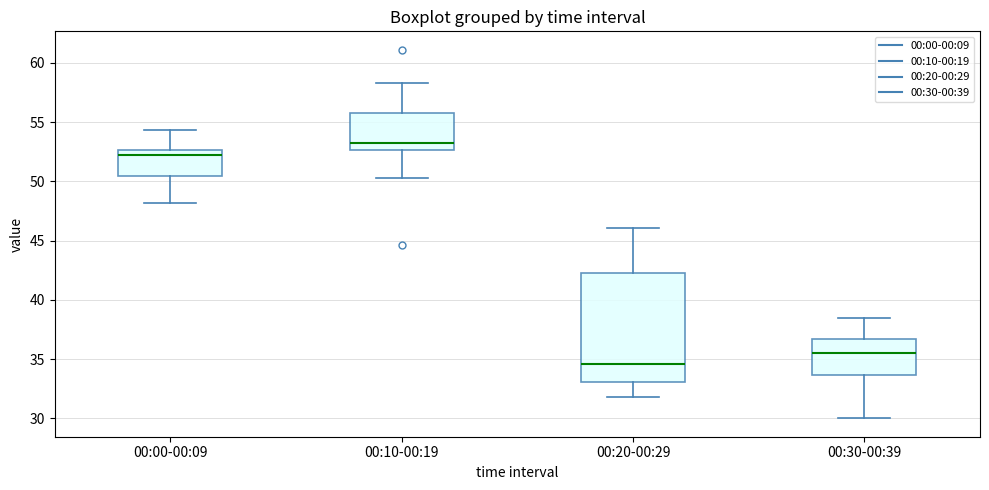

Where does the lower whisker of the box for 00:30-00:39 end on the y-axis? The values are not printed on the chart, so give them approximately, as read against the axis.

30.0